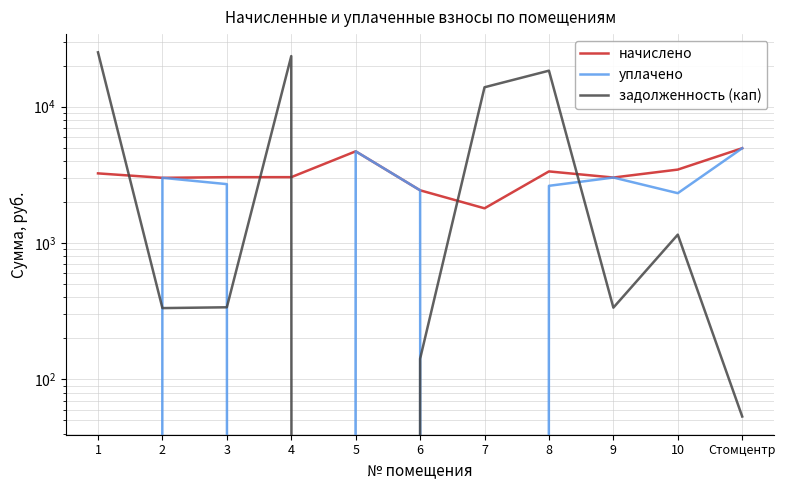

At which category does начислено reach its first local peak?

5